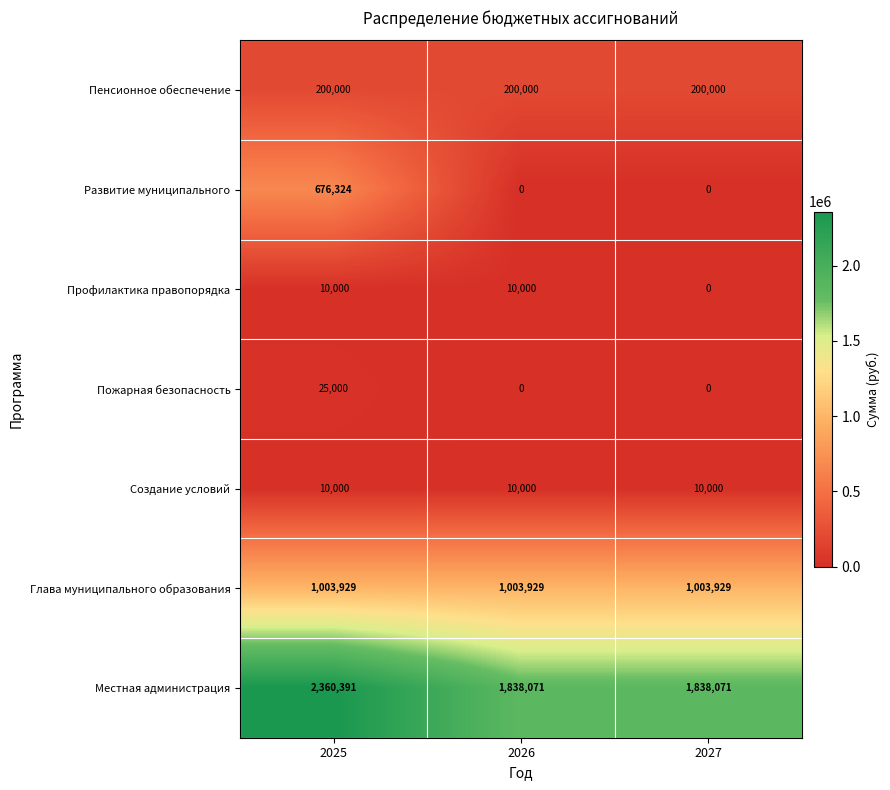

How many categories are shown in the chart?

3